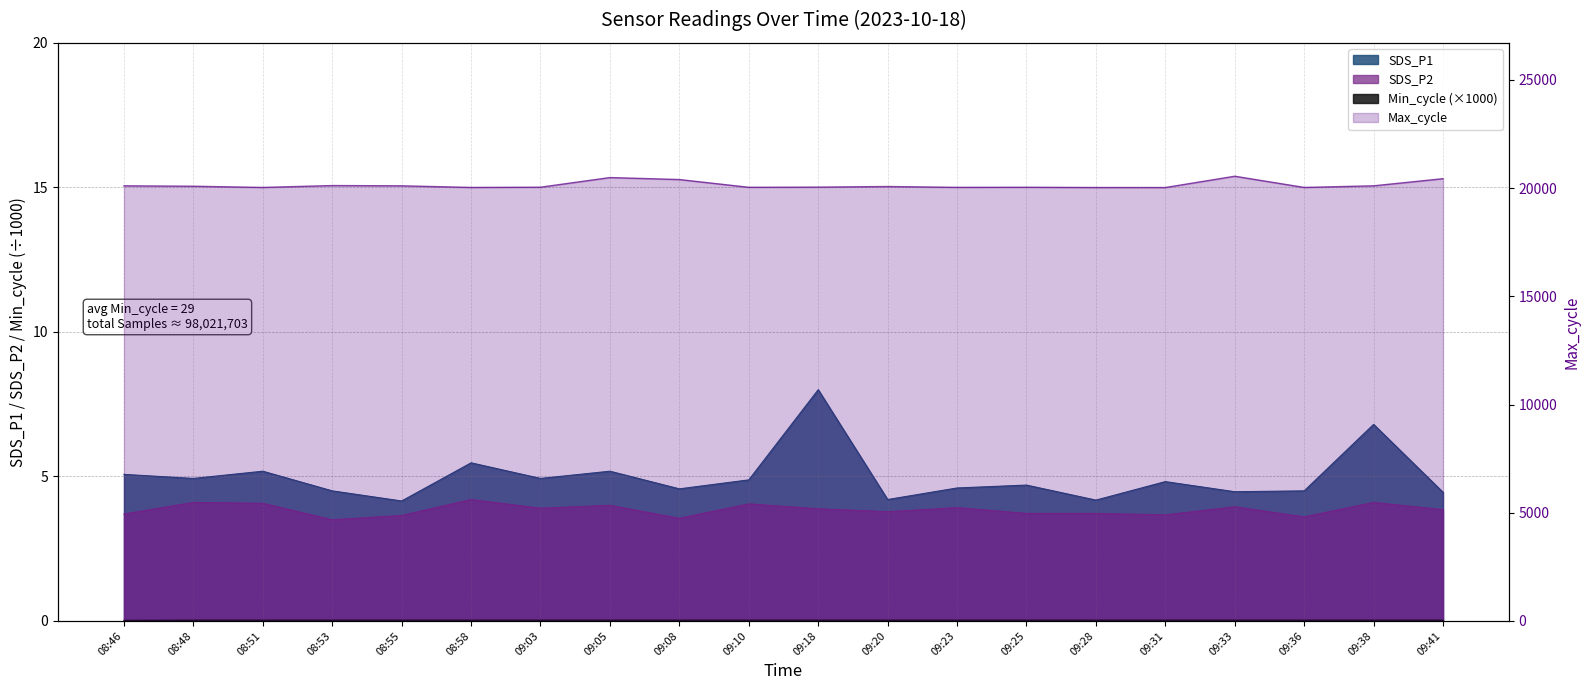

True or false: SDS_P1 has a value of 6.9 at 08:51.

False